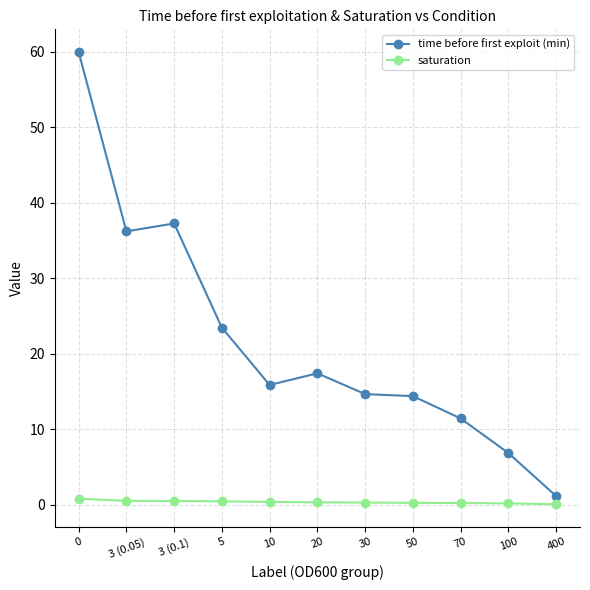

True or false: saturation and time before first exploit (min) cross at least once.

False